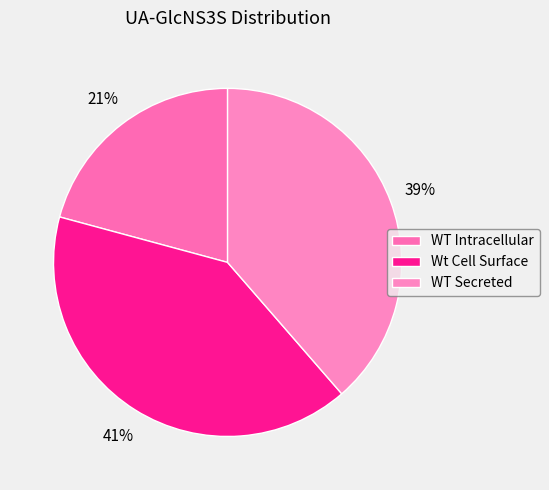

How much of the chart is everything except WT Intracellular?

79.2%